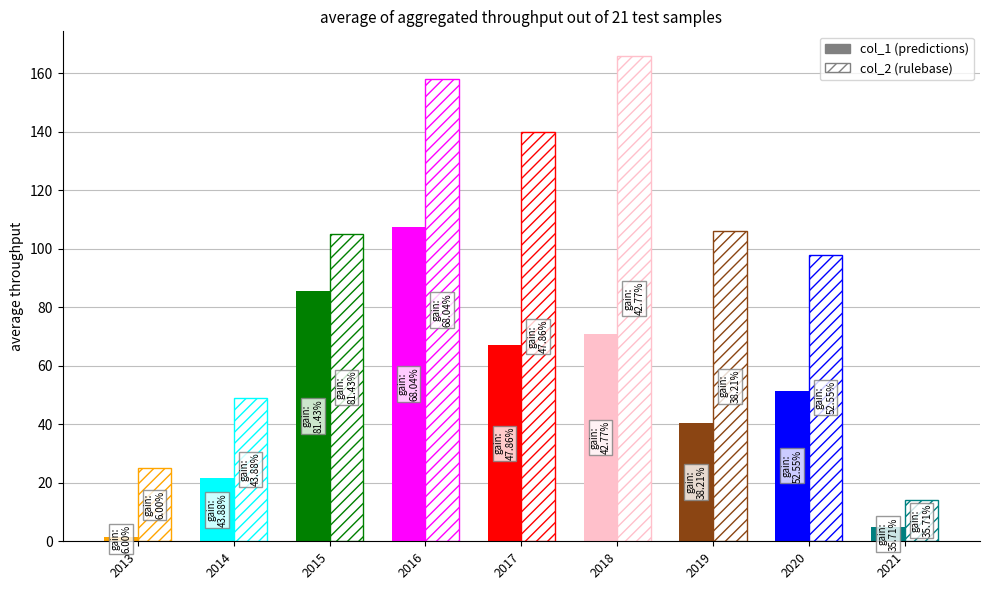

What is the sum of the col_2 values at 2013 and 2019?

131.0